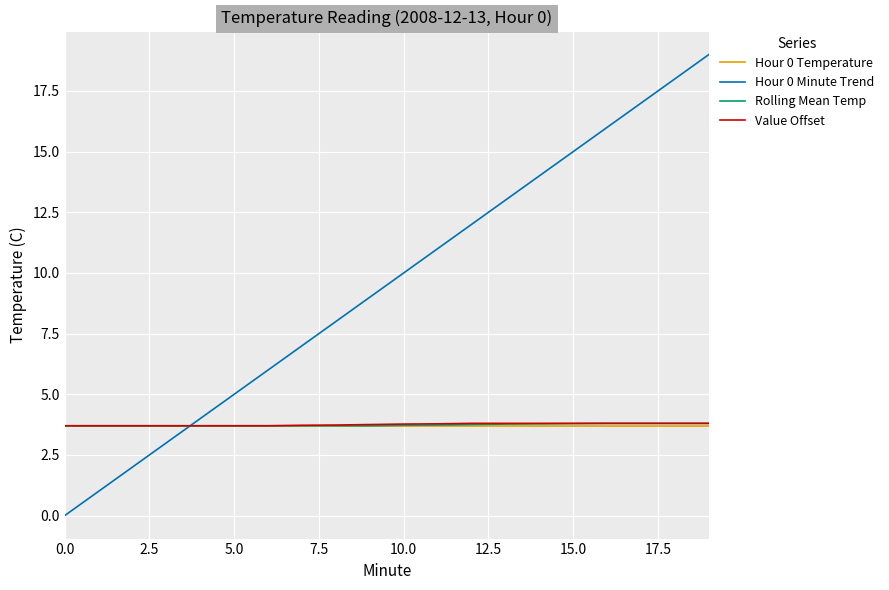

How many lines are shown in the chart?

4